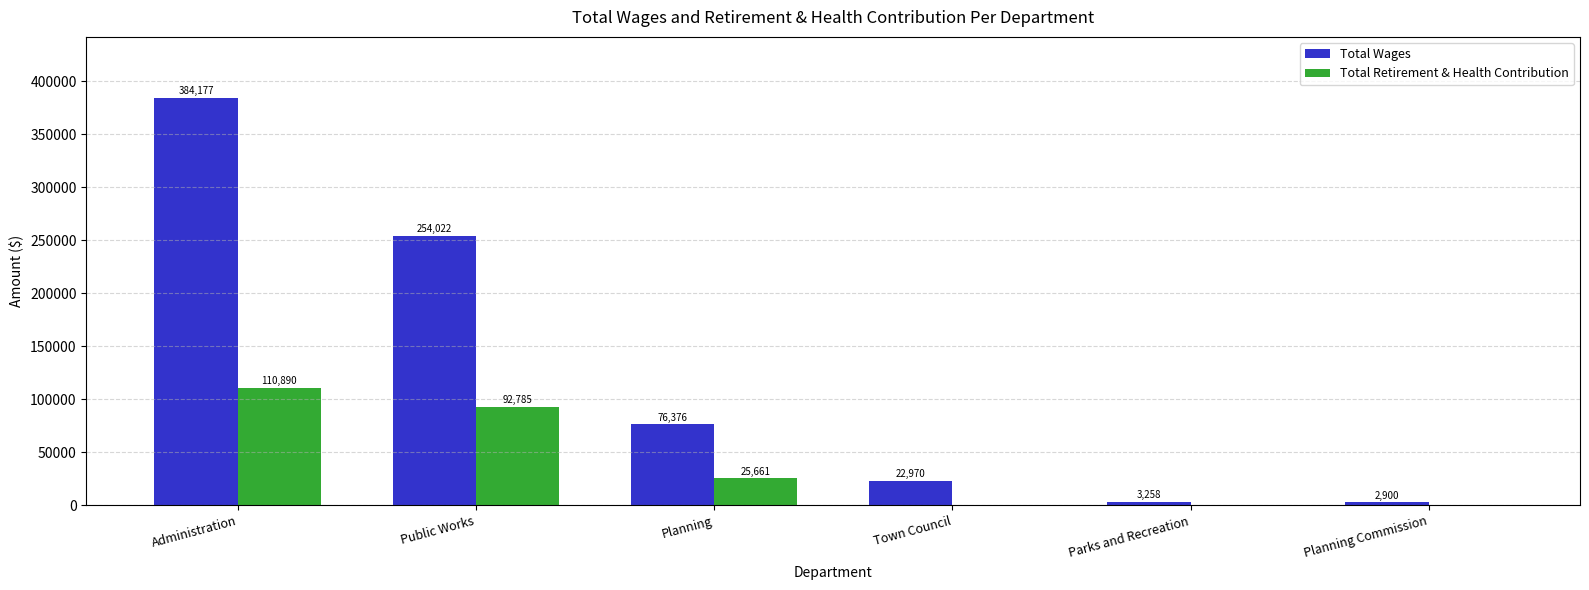

Is it true that Total Retirement & Health Contribution equals 92785 at Public Works?

True